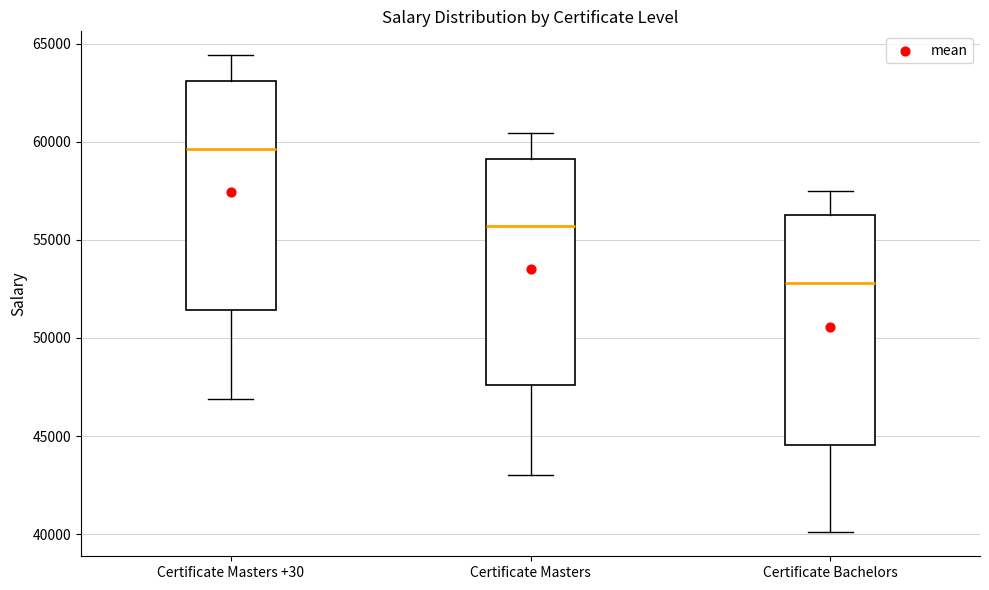

Where does the lower whisker of the box for Certificate Masters +30 end on the y-axis? The values are not printed on the chart, so give them approximately, as read against the axis.

47000